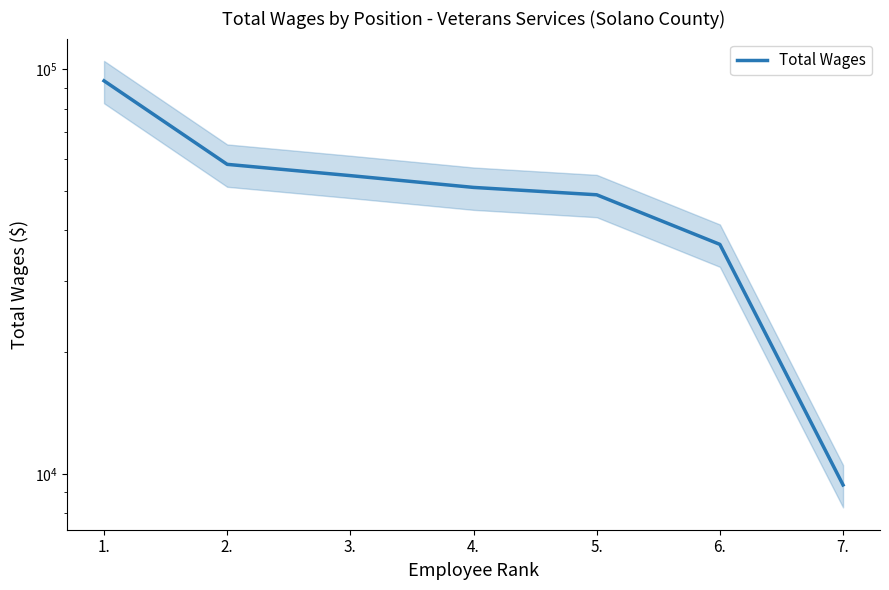

What is the ratio of the value at 6. to the value at 1.?

0.4